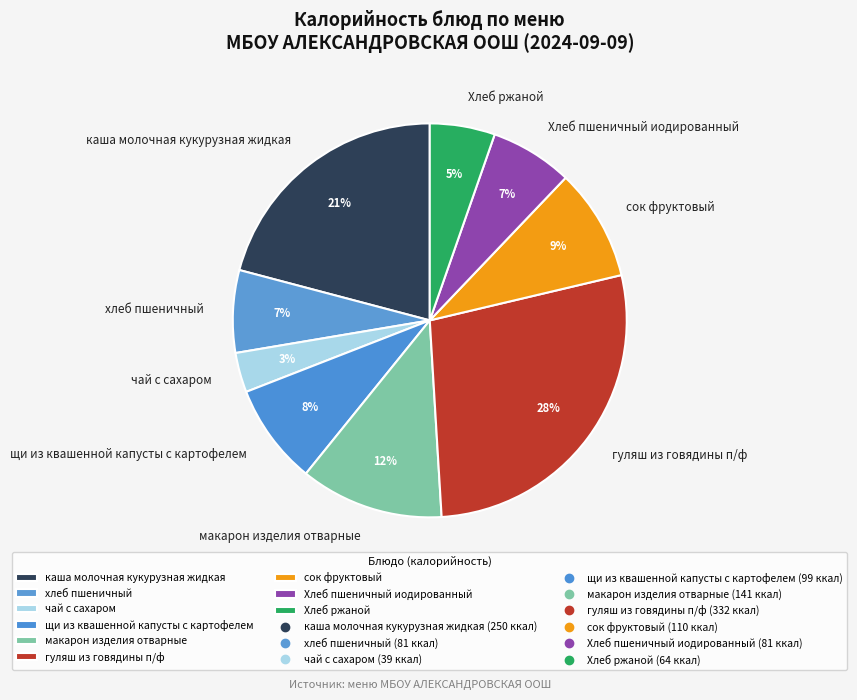

Between щи из квашенной капусты с картофелем and Хлеб пшеничный иодированный, which is larger?

щи из квашенной капусты с картофелем